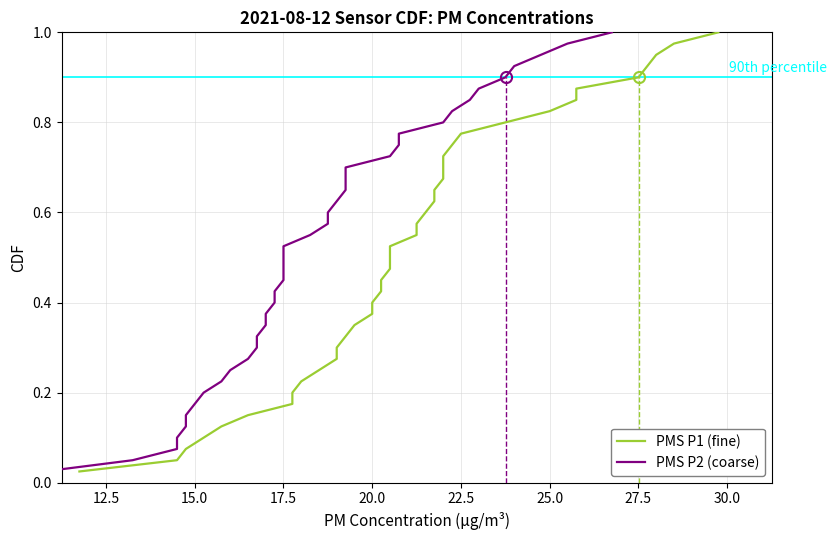

Reading left to right, list all the values displayed in this chart.

PMS P1 (fine): 0.0	0.1	0.1	0.1	0.1	0.1	0.2	0.2	0.2	0.2	0.3	0.3	0.3	0.3	0.4	0.4	0.4	0.5	0.5	0.5	0.5	0.6	0.6	0.6	0.6	0.7	0.7	0.7	0.7	0.8	0.8	0.8	0.8	0.8	0.9	0.9	0.9	0.9	1.0	1.0
PMS P2 (coarse): 0.0	0.1	0.1	0.1	0.1	0.1	0.2	0.2	0.2	0.2	0.3	0.3	0.3	0.3	0.4	0.4	0.4	0.5	0.5	0.5	0.5	0.6	0.6	0.6	0.6	0.7	0.7	0.7	0.7	0.8	0.8	0.8	0.8	0.8	0.9	0.9	0.9	0.9	1.0	1.0